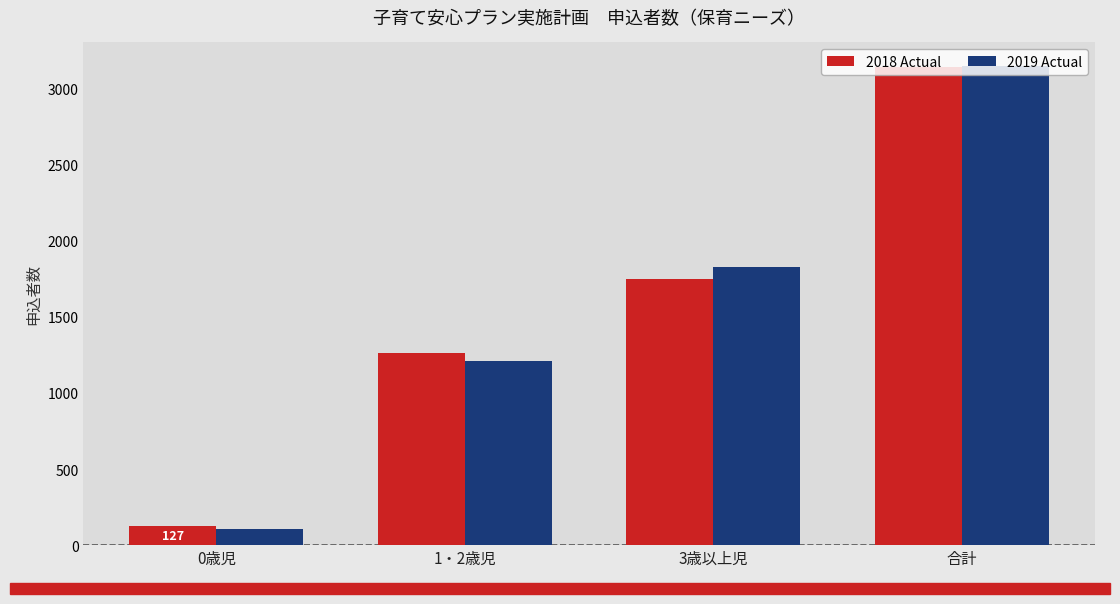

Is the value of 2019 Actual at 1・2歳児 greater than the value of 2018 Actual at 1・2歳児?

No